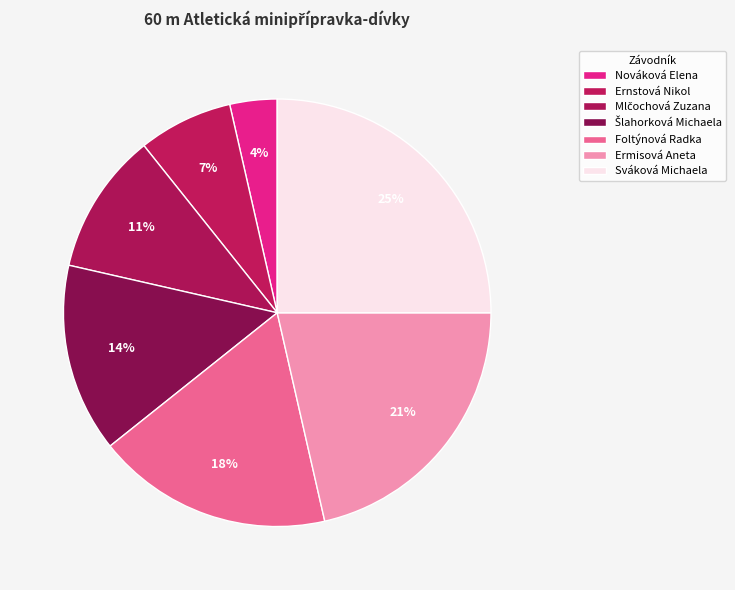

How many slices are in this pie chart?

7